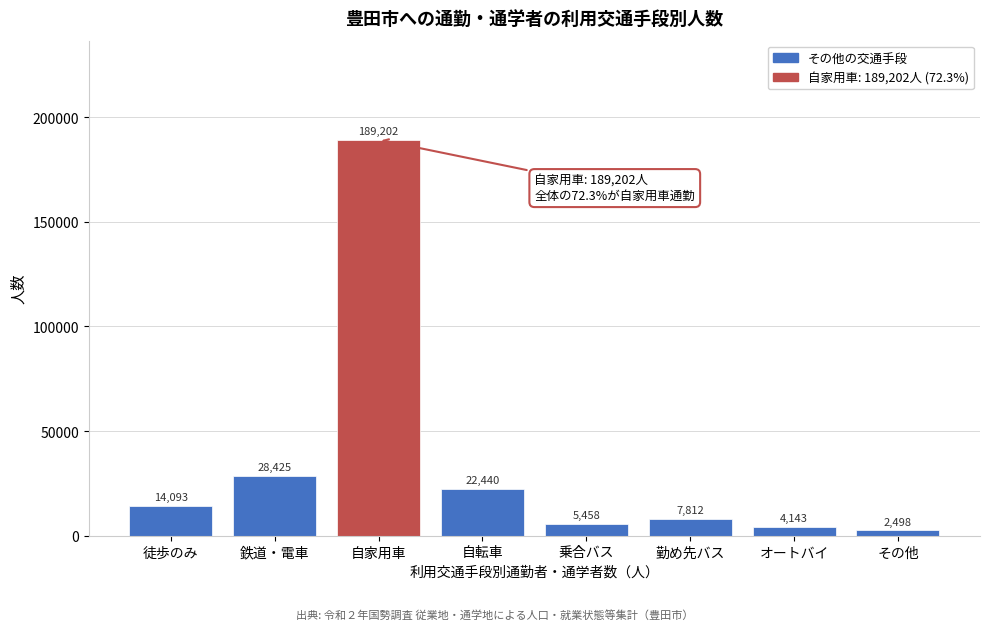

Reading left to right, list all the values displayed in this chart.

14093	28425	189202	22440	5458	7812	4143	2498